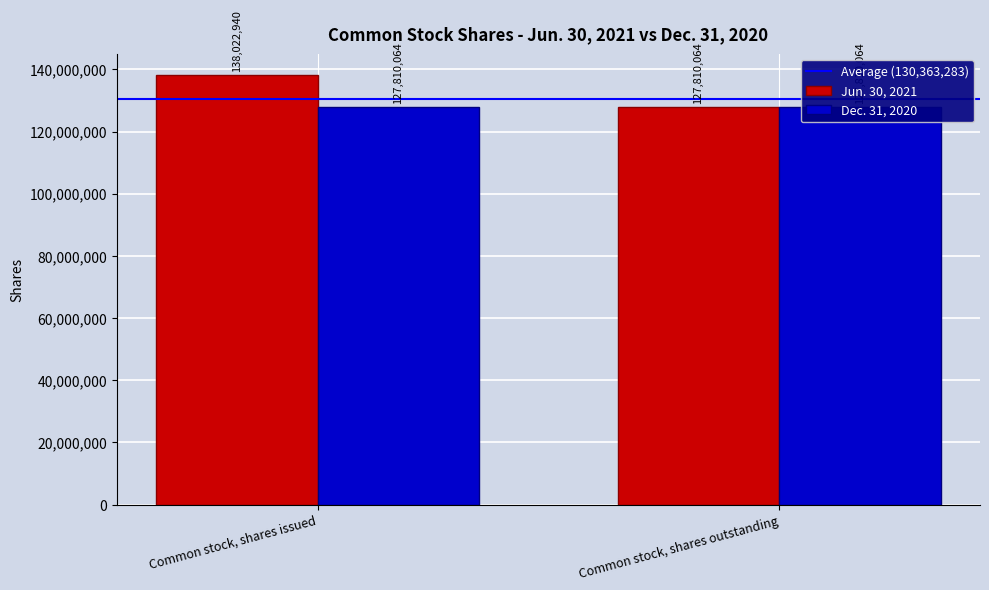

Reading left to right, transcribe all the data shown in this chart.

Average (130,363,283): Common stock, shares issued=130363283	Common stock, shares outstanding=130363283
Jun. 30, 2021: Common stock, shares issued=138022940	Common stock, shares outstanding=127810064
Dec. 31, 2020: Common stock, shares issued=127810064	Common stock, shares outstanding=127810064